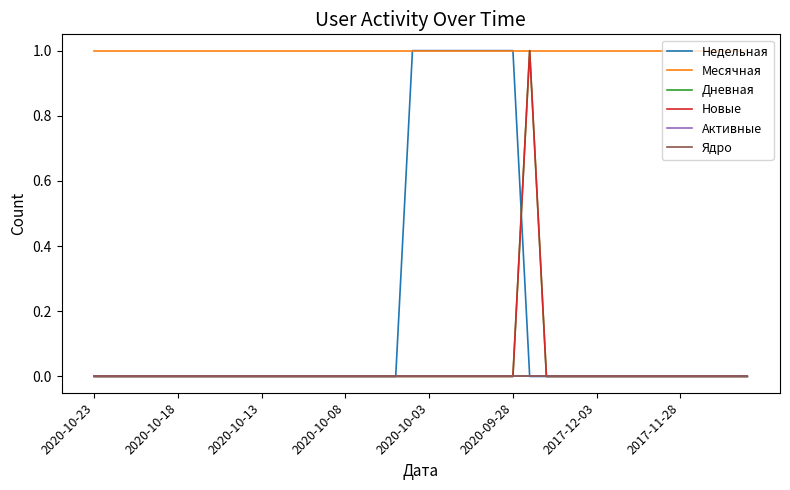

Is this an area chart (filled region under the line)?

No